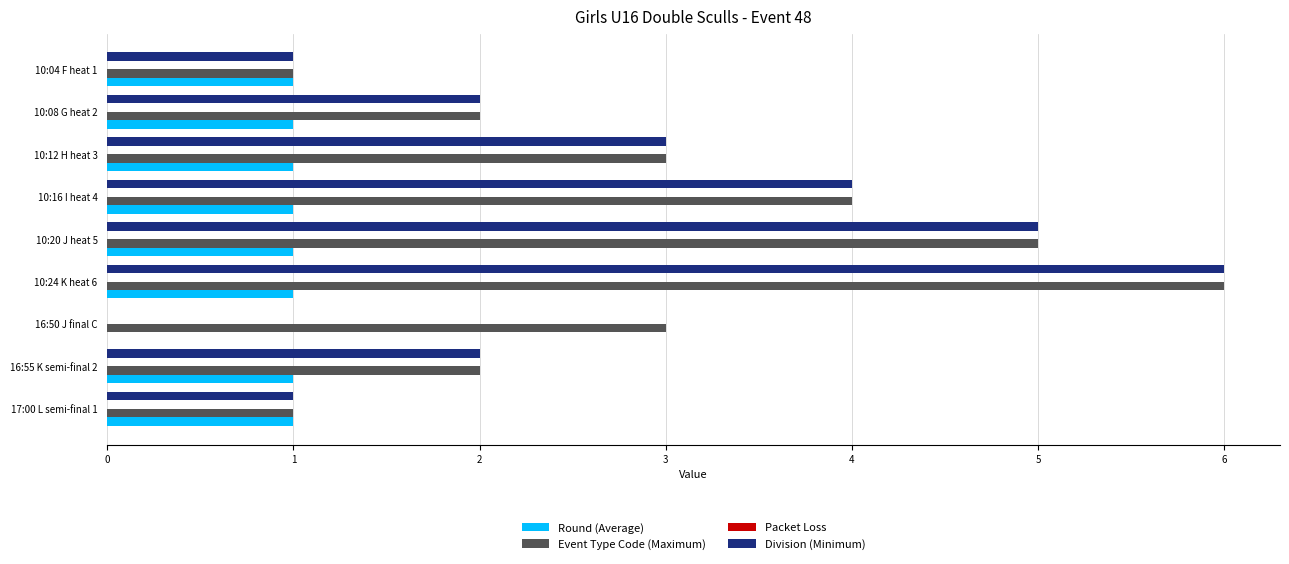

At which category does the chart reach its peak across all series?

10:24 K heat 6